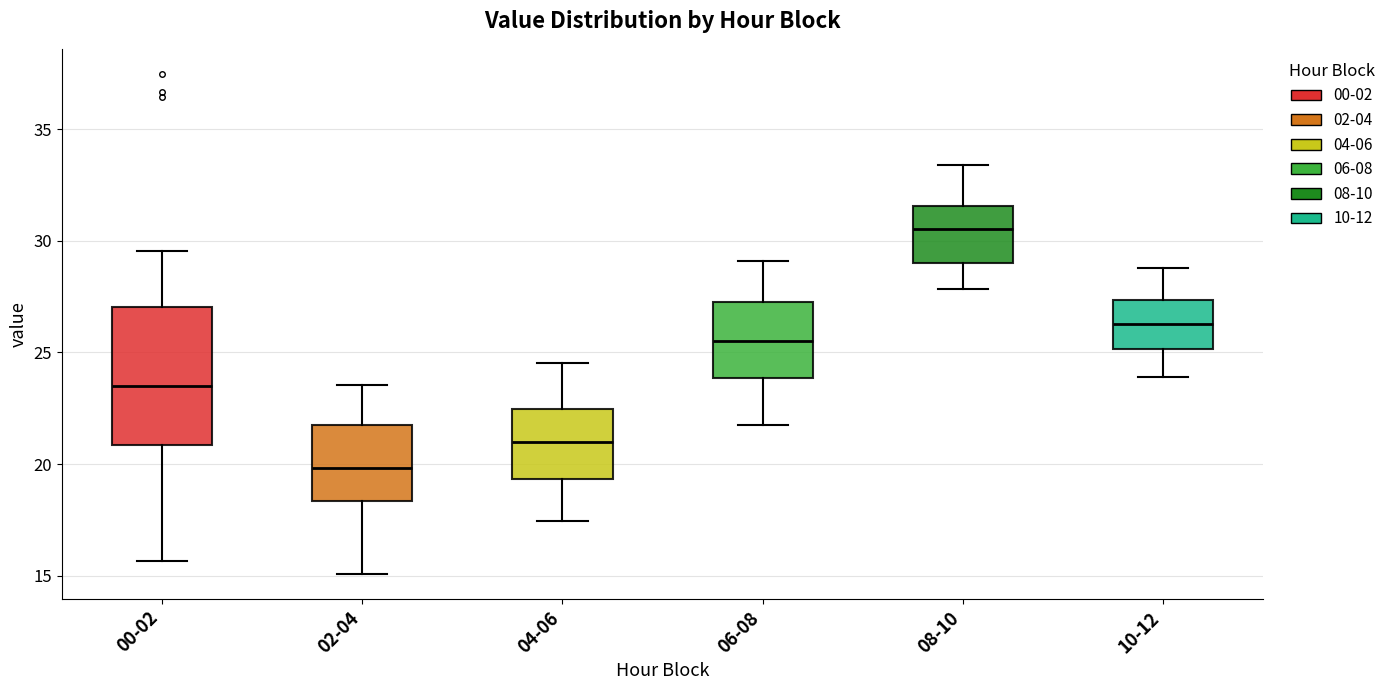

Which box has the lowest median line?

02-04